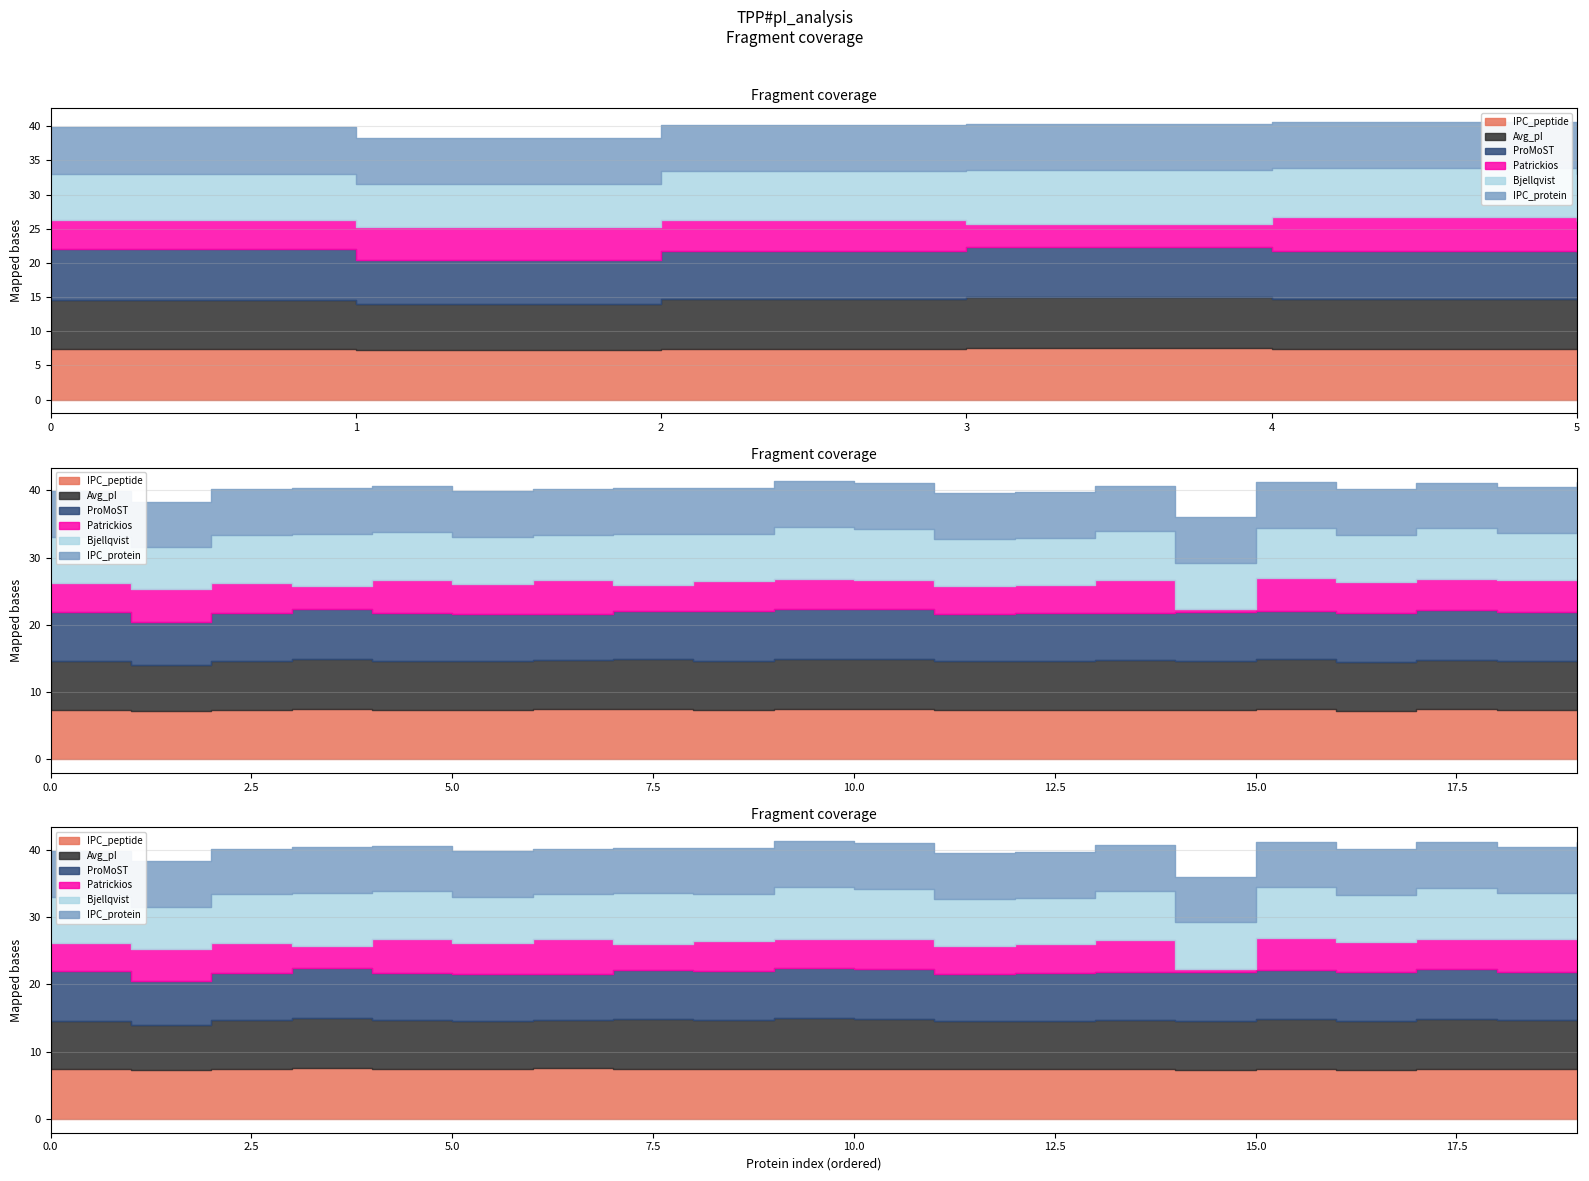

What is the sum of all ProMoST values?

143.8